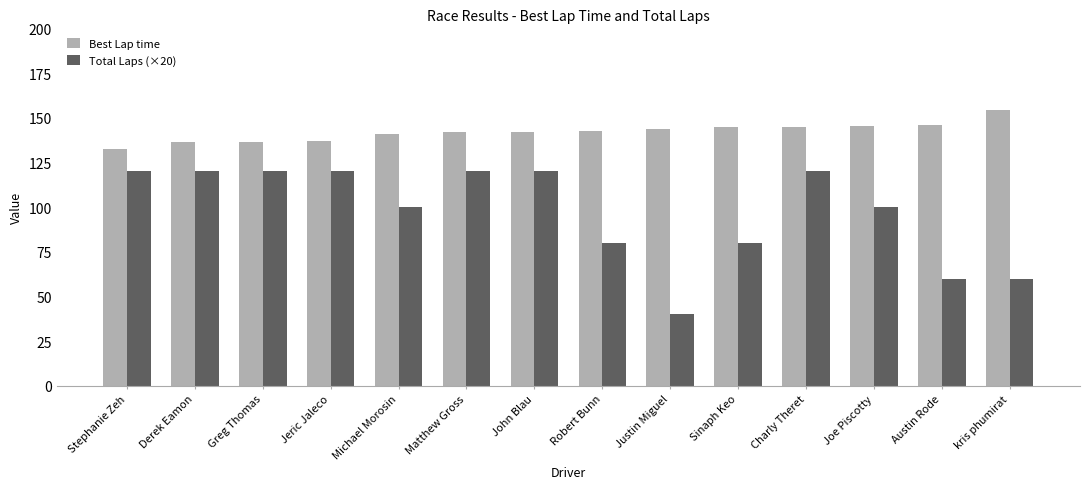

Which series has the widest spread of values?

Total Laps (×20)